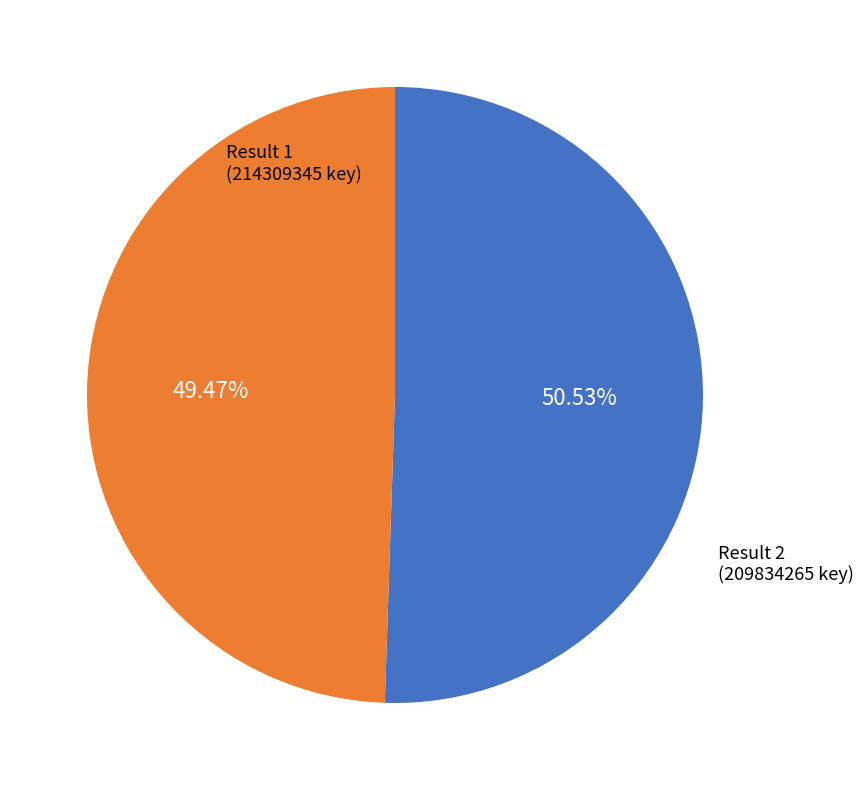

Does any single category account for the majority?

Yes